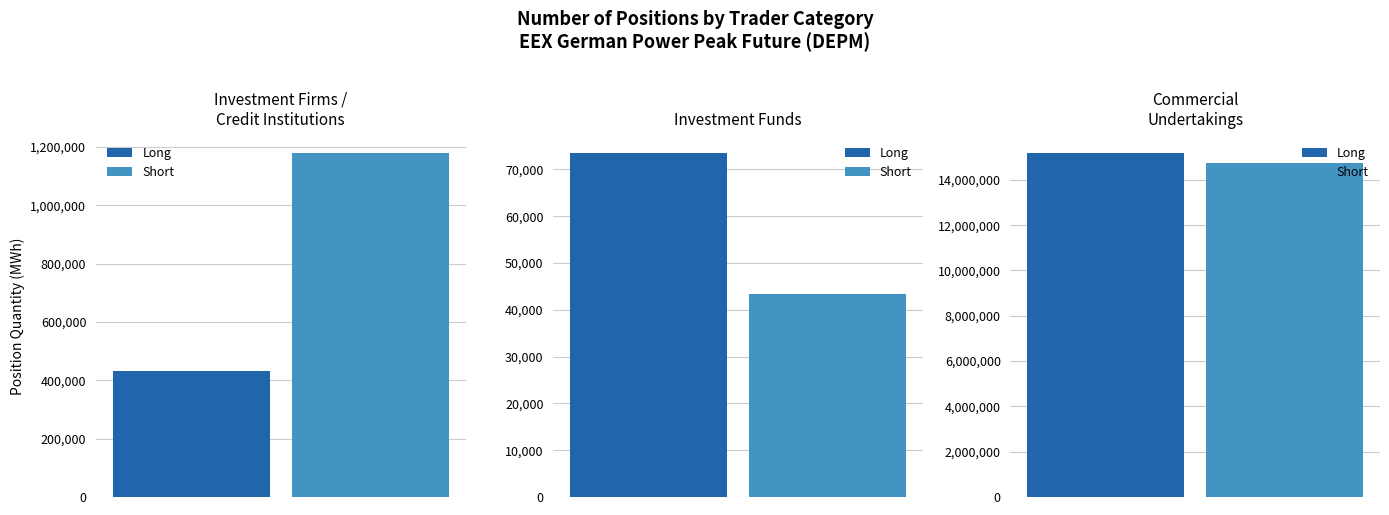

What is the value of the Short bar at the 1st from the left?

1179795